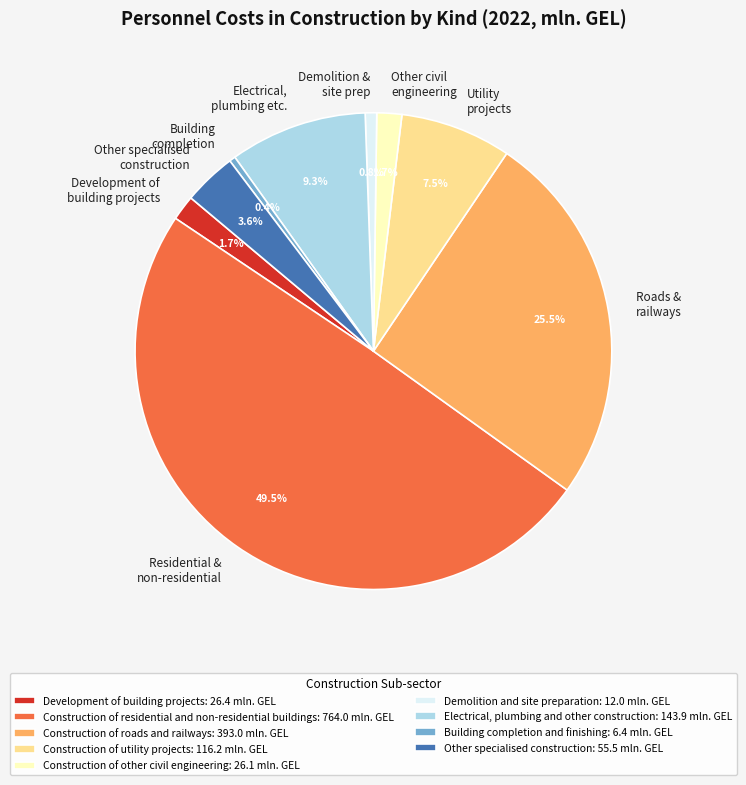

How many segments does this pie chart have?

9